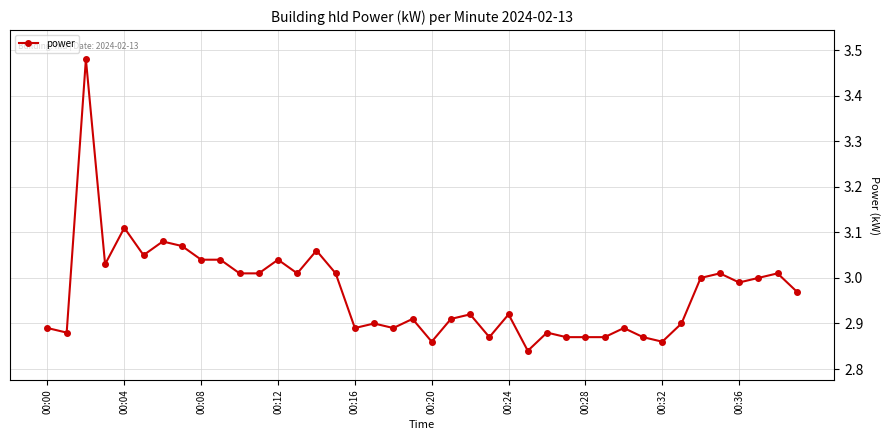

What is the sum of all values?

118.7